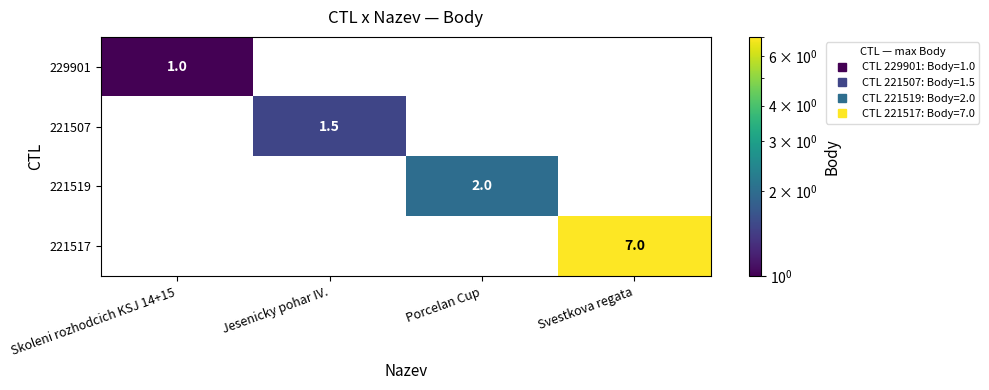

At which category does the chart reach its minimum across all series?

Jesenicky pohar IV.